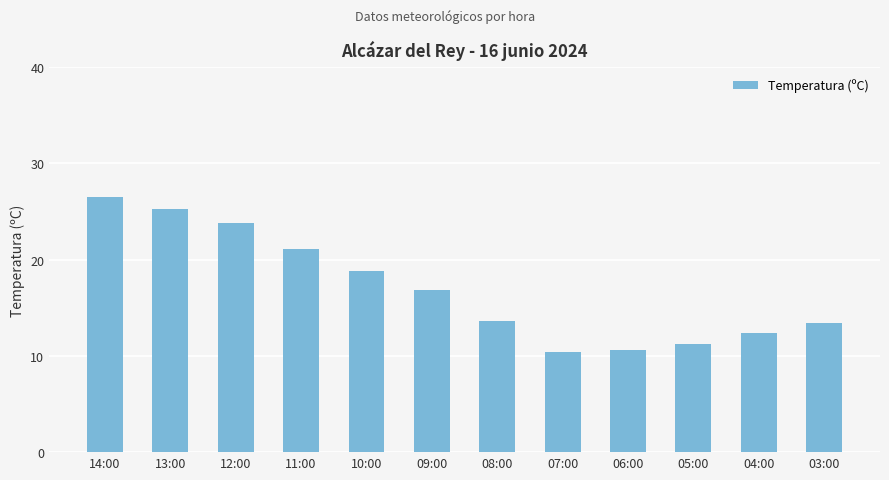

What is the maximum value shown in the chart?

26.5